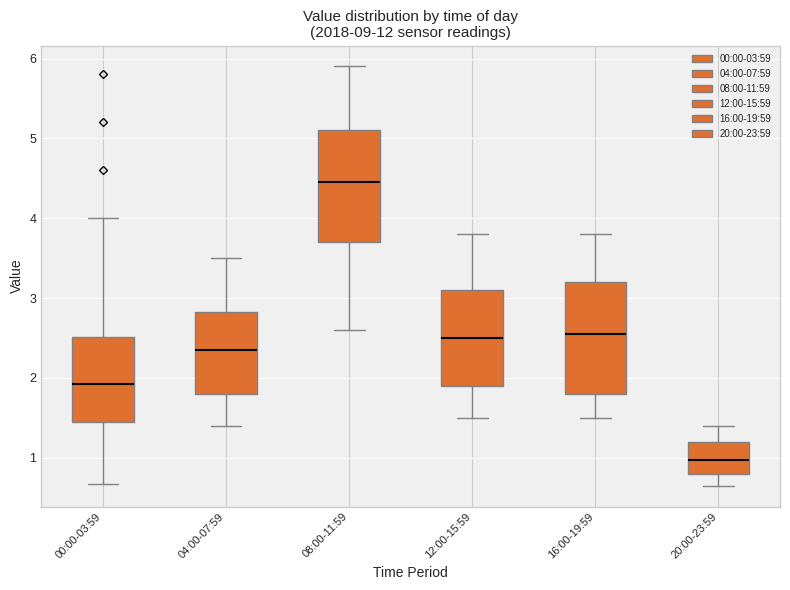

Reading left to right, transcribe this box plot: for each box, give where its median line is, the range the box spans, and where its two whiskers end, as read against the y-axis. The values are not printed on the chart, so give them approximately, as read against the axis.

00:00-03:59: median 1.9, box 1.5 to 2.5, whiskers 0.7 to 4.0
04:00-07:59: median 2.4, box 1.8 to 2.8, whiskers 1.4 to 3.5
08:00-11:59: median 4.5, box 3.7 to 5.1, whiskers 2.6 to 5.9
12:00-15:59: median 2.5, box 1.9 to 3.1, whiskers 1.5 to 3.8
16:00-19:59: median 2.6, box 1.8 to 3.2, whiskers 1.5 to 3.8
20:00-23:59: median 1.0, box 0.8 to 1.2, whiskers 0.7 to 1.4